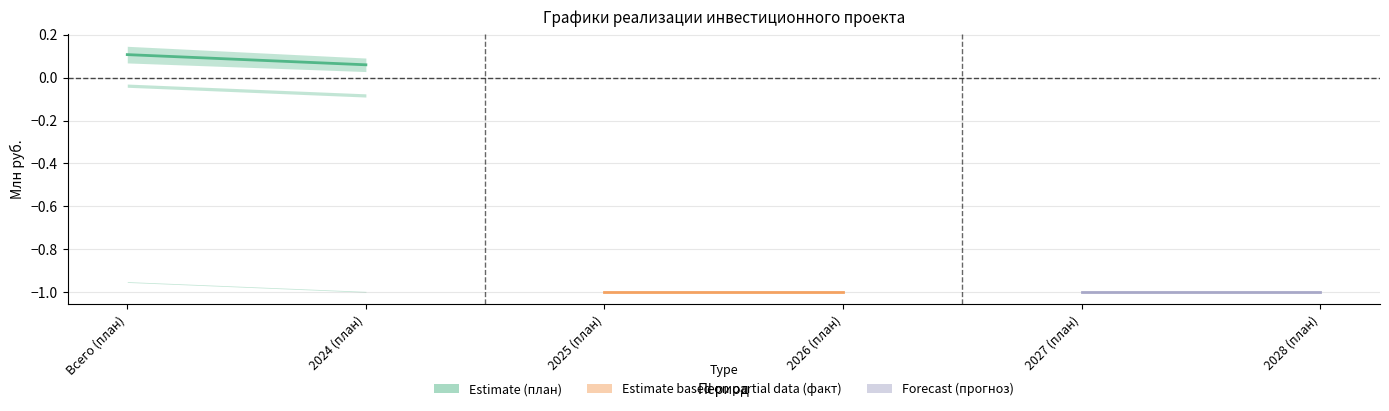

At which label does Estimate reach its peak?

Всего (план)